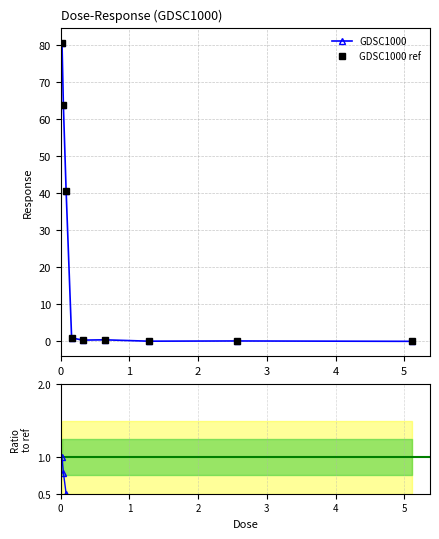

Rank the series at 0 from lowest to highest value.

Ratio, GDSC1000, GDSC1000 ref